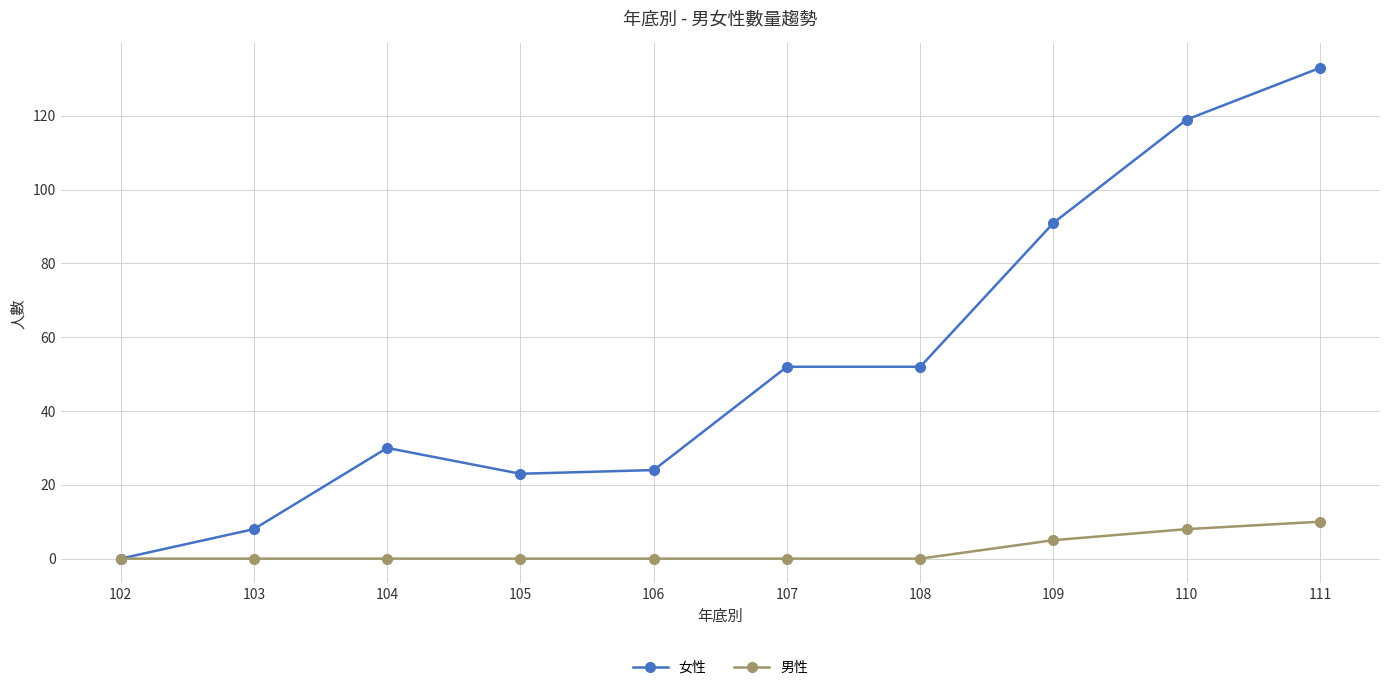

True or false: 女性 has more than 2 points higher than both neighbors.

False